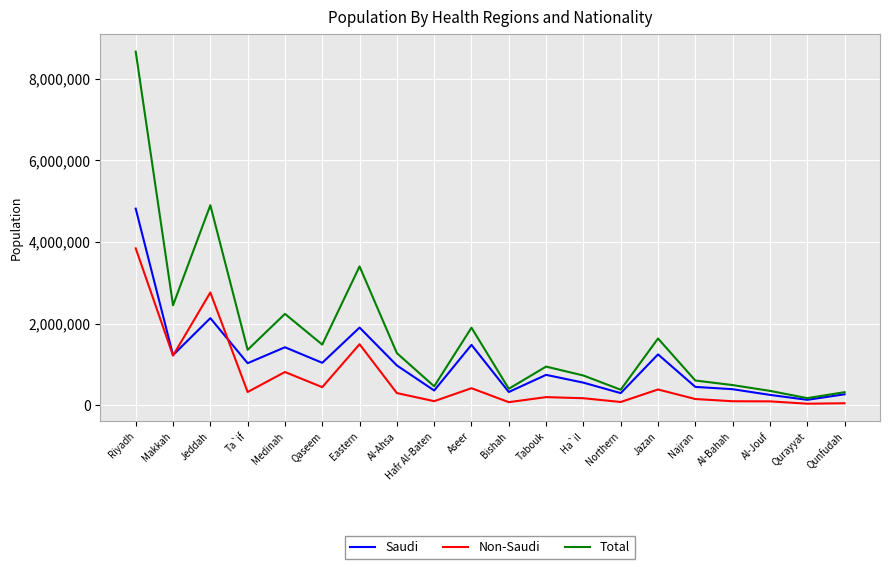

What are all the series names shown in the legend?

Saudi, Non-Saudi, Total